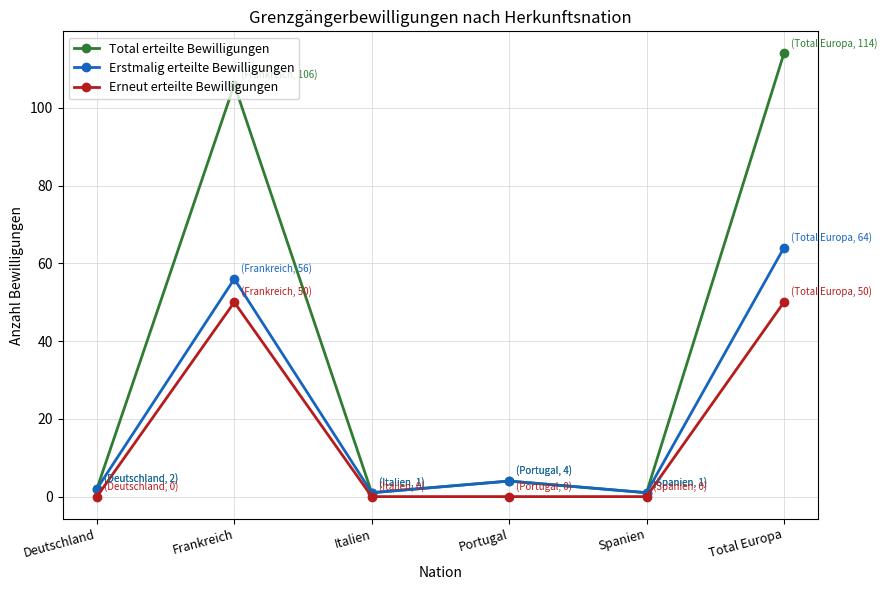

List the series in order of their overall mean, lowest first.

Erneut erteilte Bewilligungen, Erstmalig erteilte Bewilligungen, Total erteilte Bewilligungen